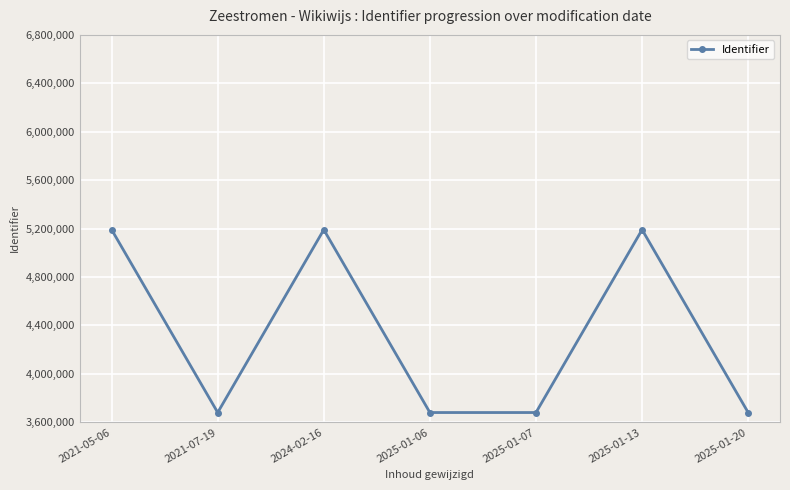

Which has a higher value, 2025-01-13 or 2021-07-19?

2025-01-13